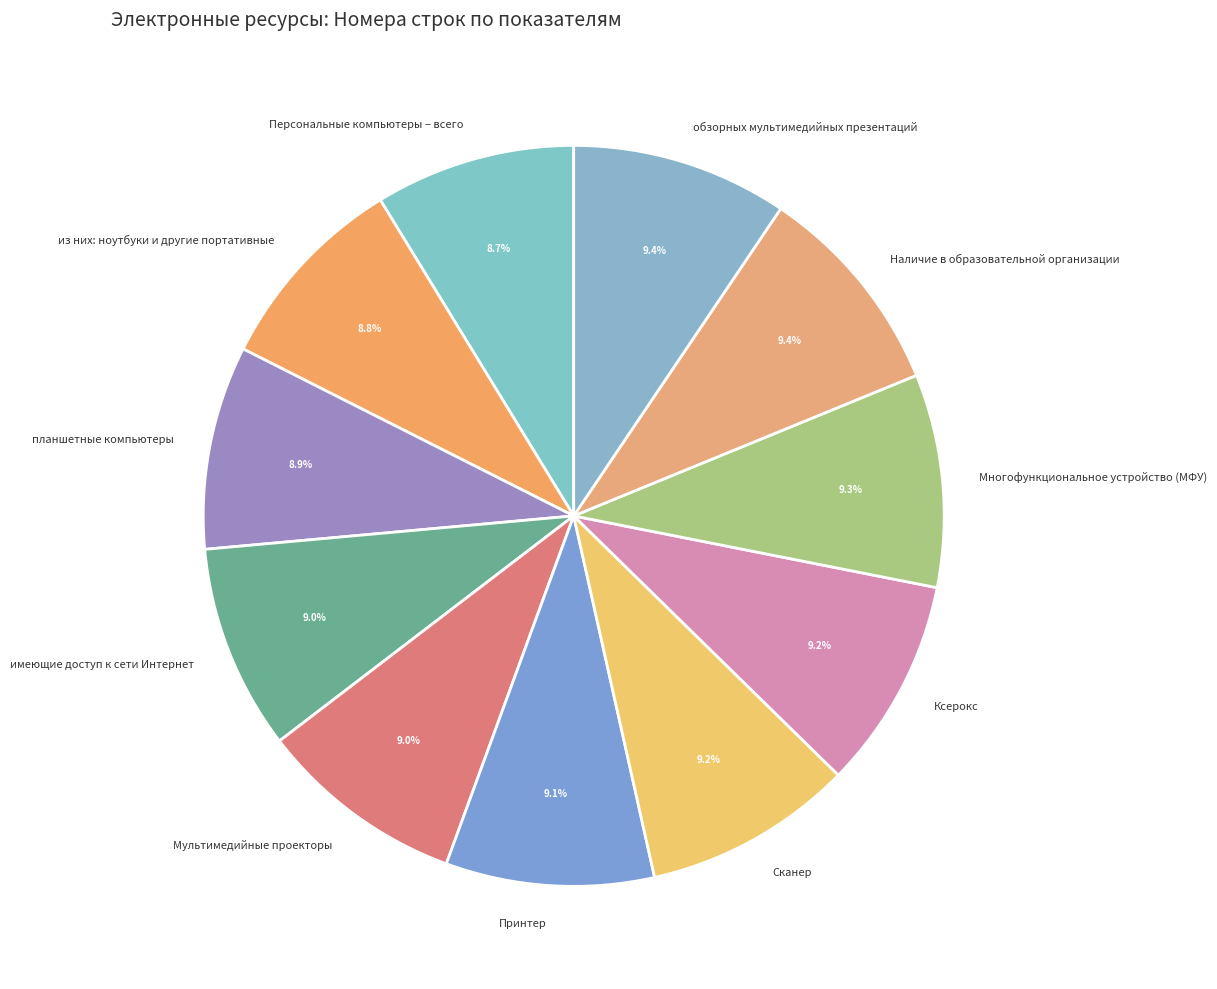

Approximately how many times larger is the value at планшетные компьютеры compared to Мультимедийные проекторы?

1.0